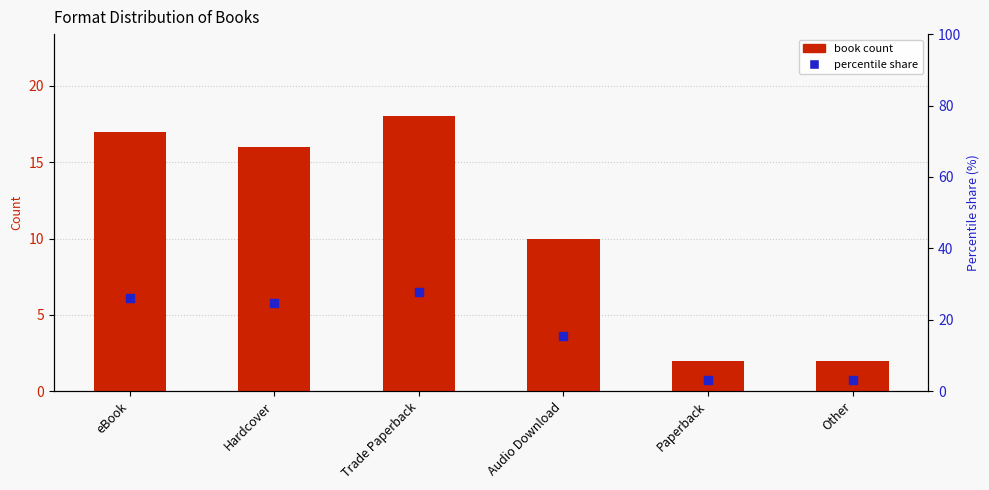

What is the total value across all series at Paperback?

5.1